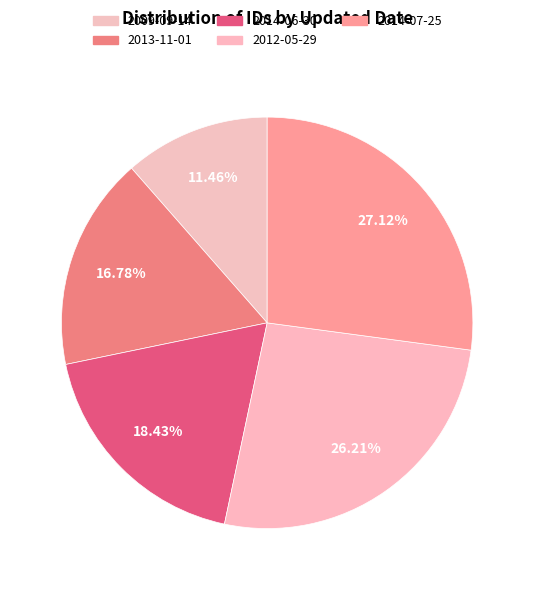

Is it true that 2012-05-29 is 26% of the pie?

True